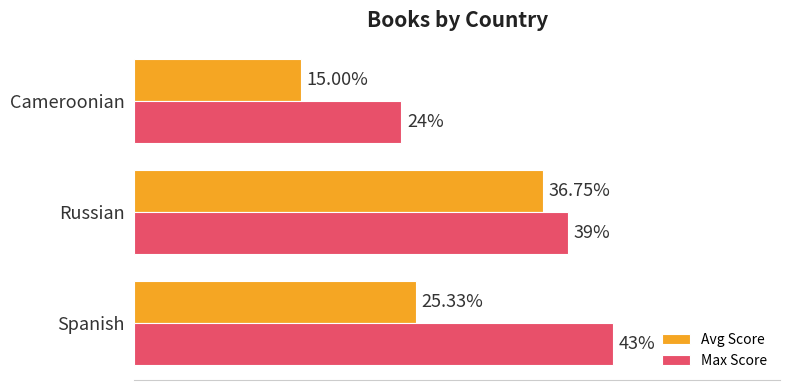

At which label does Avg Score reach its peak?

Russian